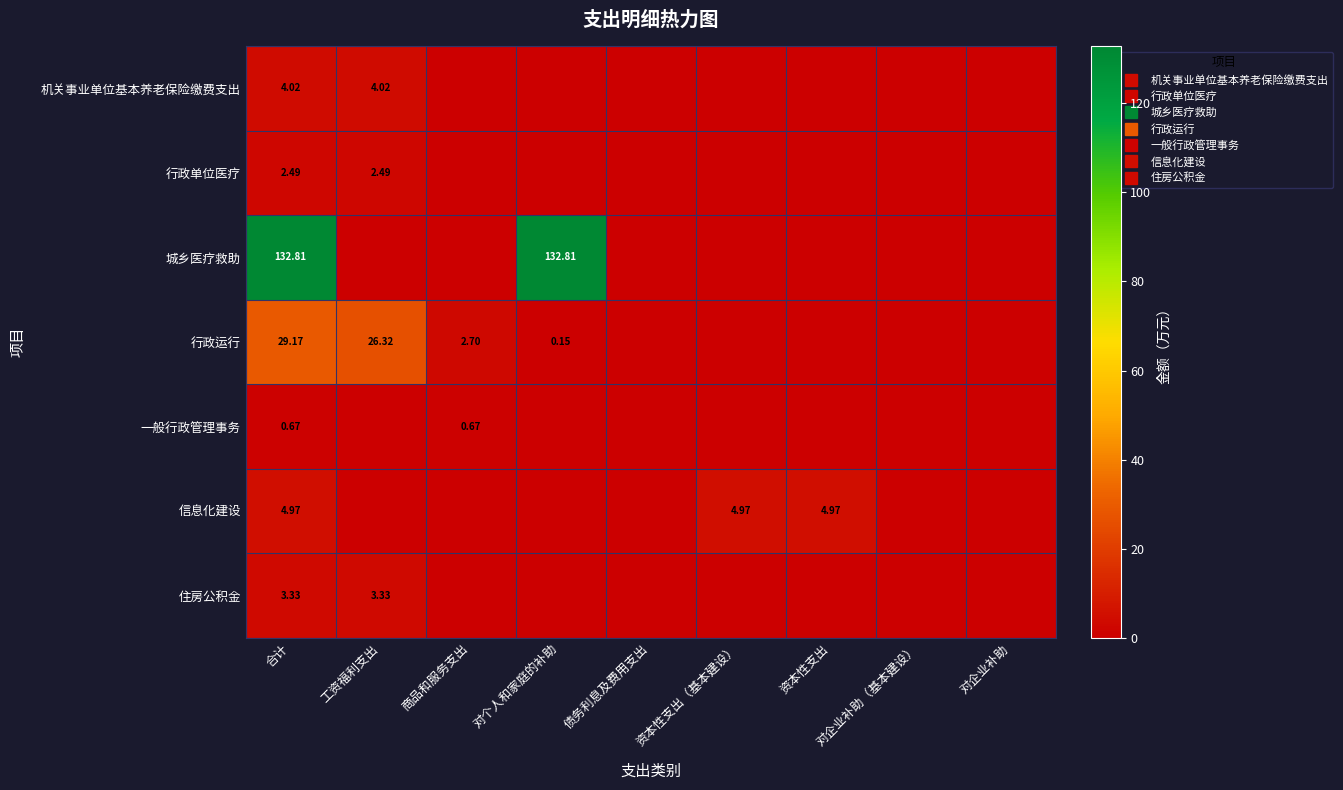

At which label does 信息化建设 reach its minimum?

工资福利支出